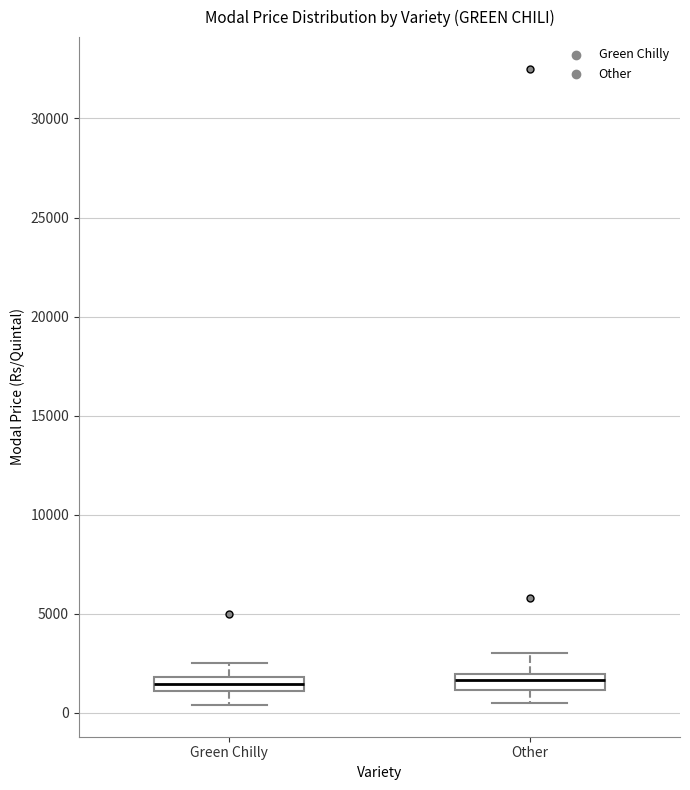

Where does the lower whisker of the box for Green Chilly end on the y-axis? The values are not printed on the chart, so give them approximately, as read against the axis.

500